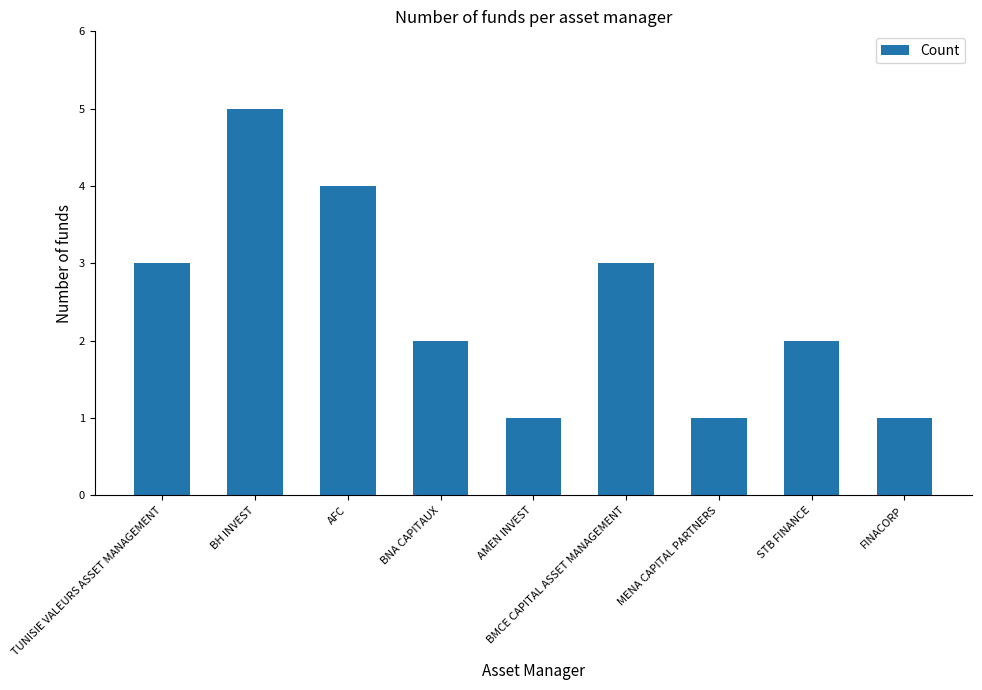

Which has a higher value, BNA CAPITAUX or AMEN INVEST?

BNA CAPITAUX